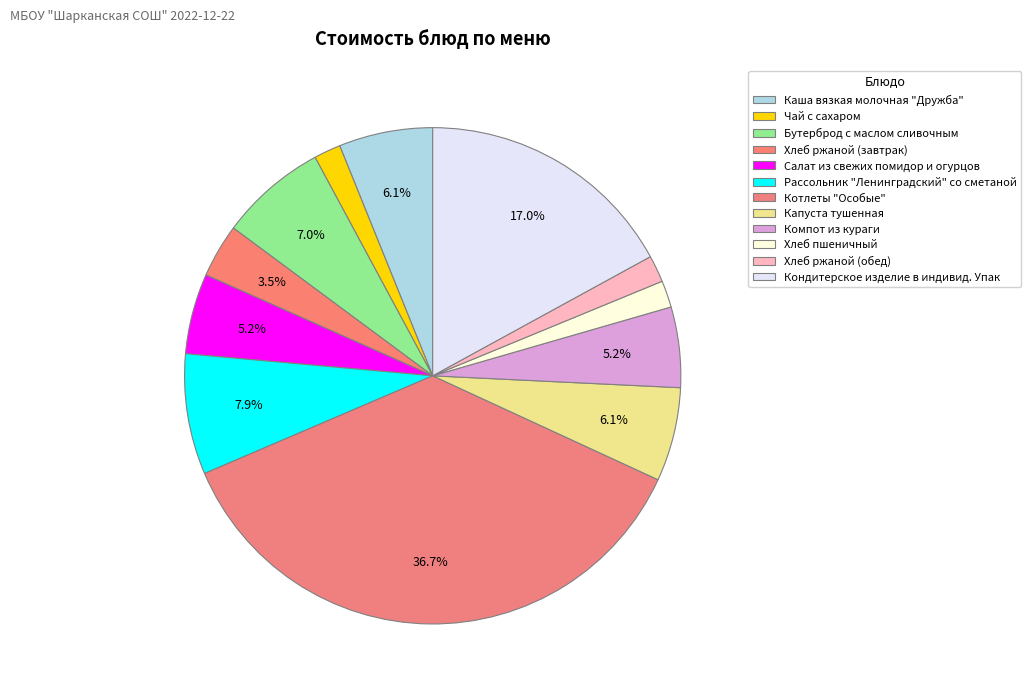

What percentage is the Кондитерское изделие в индивид. Упак slice, to the nearest percent?

17%